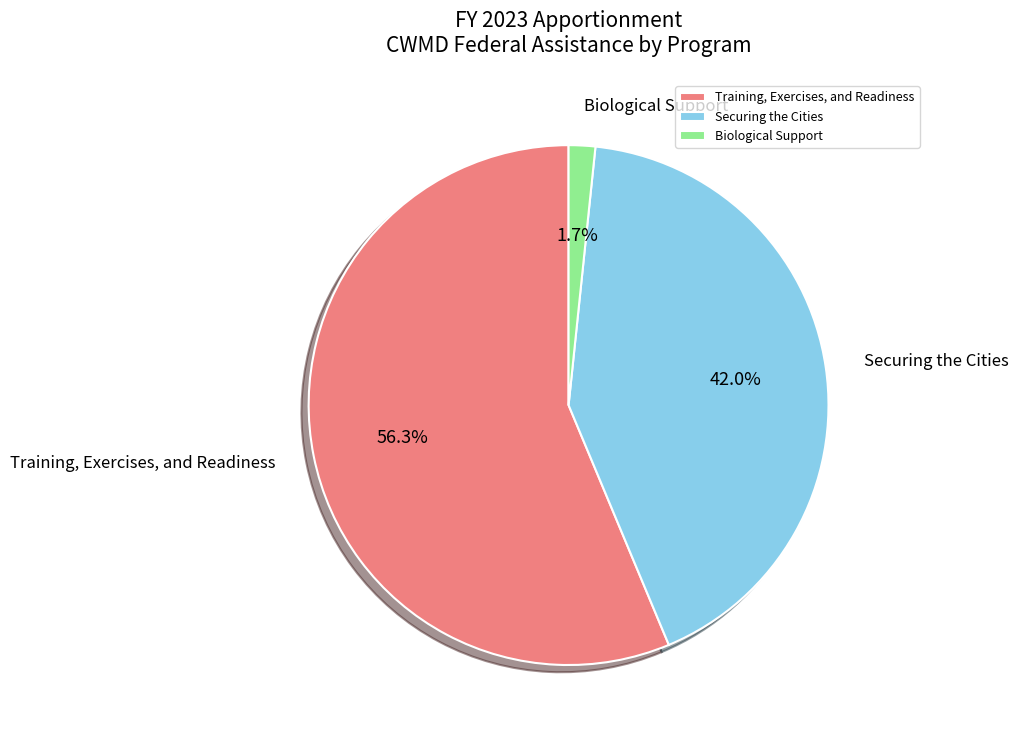

How many segments does this pie chart have?

3